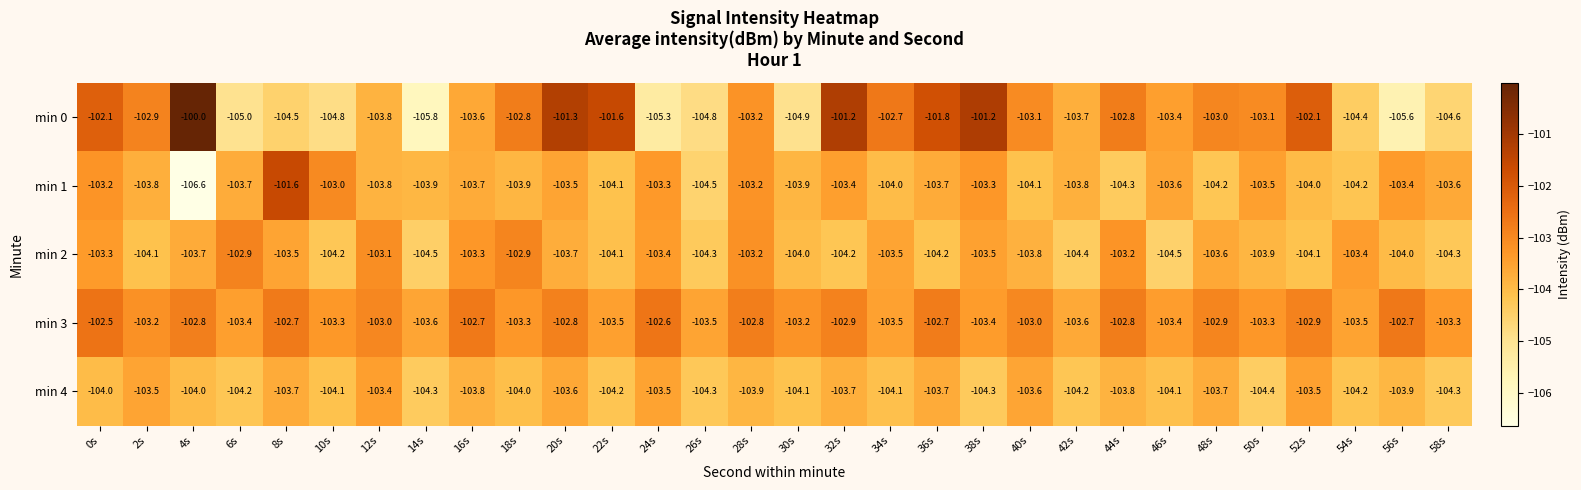

What is the spread (max minus min) of values at 58s?

1.3